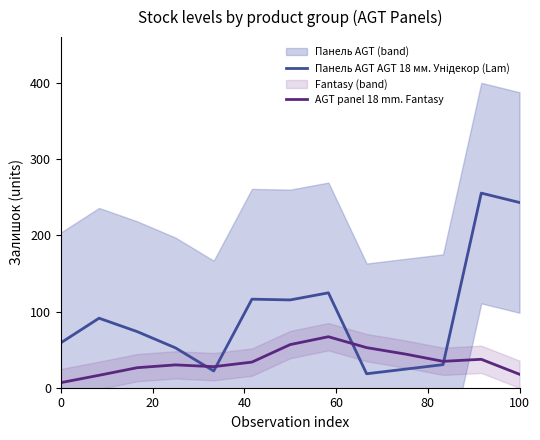

True or false: AGT panel 18 mm. Fantasy and Панель AGT AGT 18 мм. Унідекор (Lam) cross at least once.

True